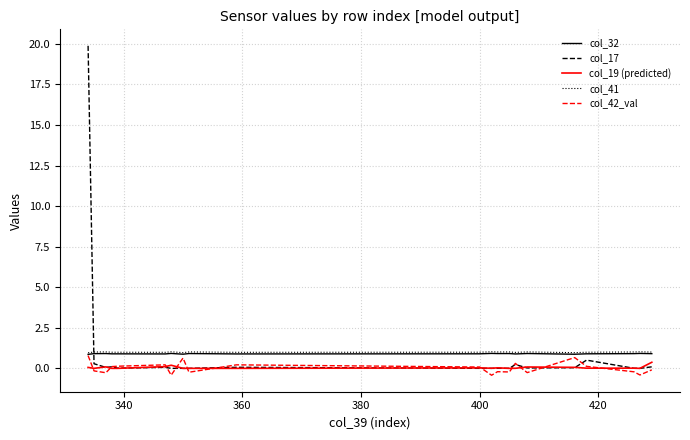

Which series has the largest range (max minus min)?

col_17